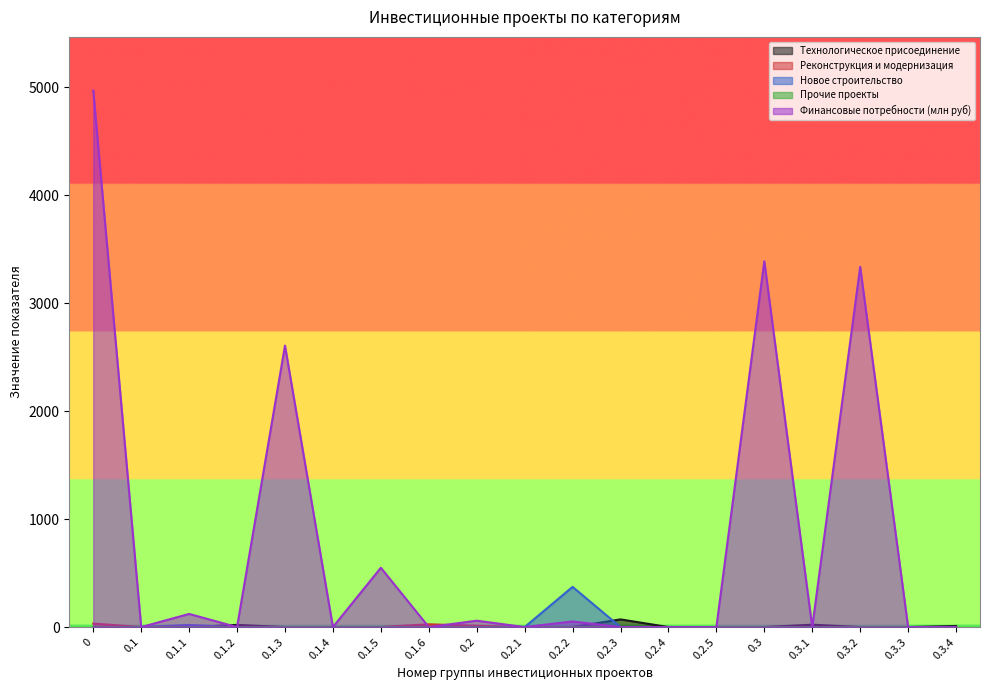

True or false: Новое строительство and Реконструкция и модернизация intersect in this chart.

False